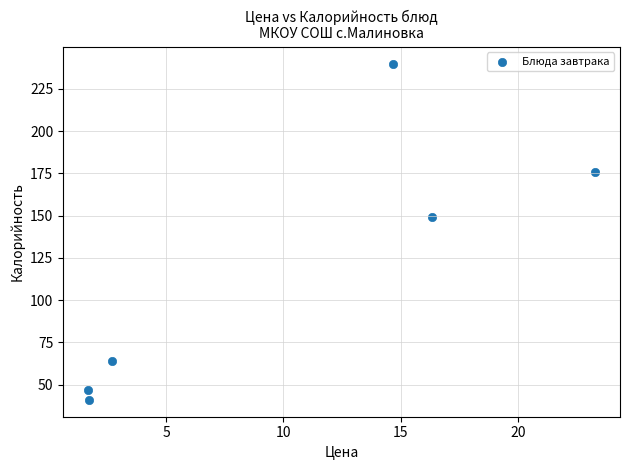

What Y value in the scatter plot is closest to 140?

149